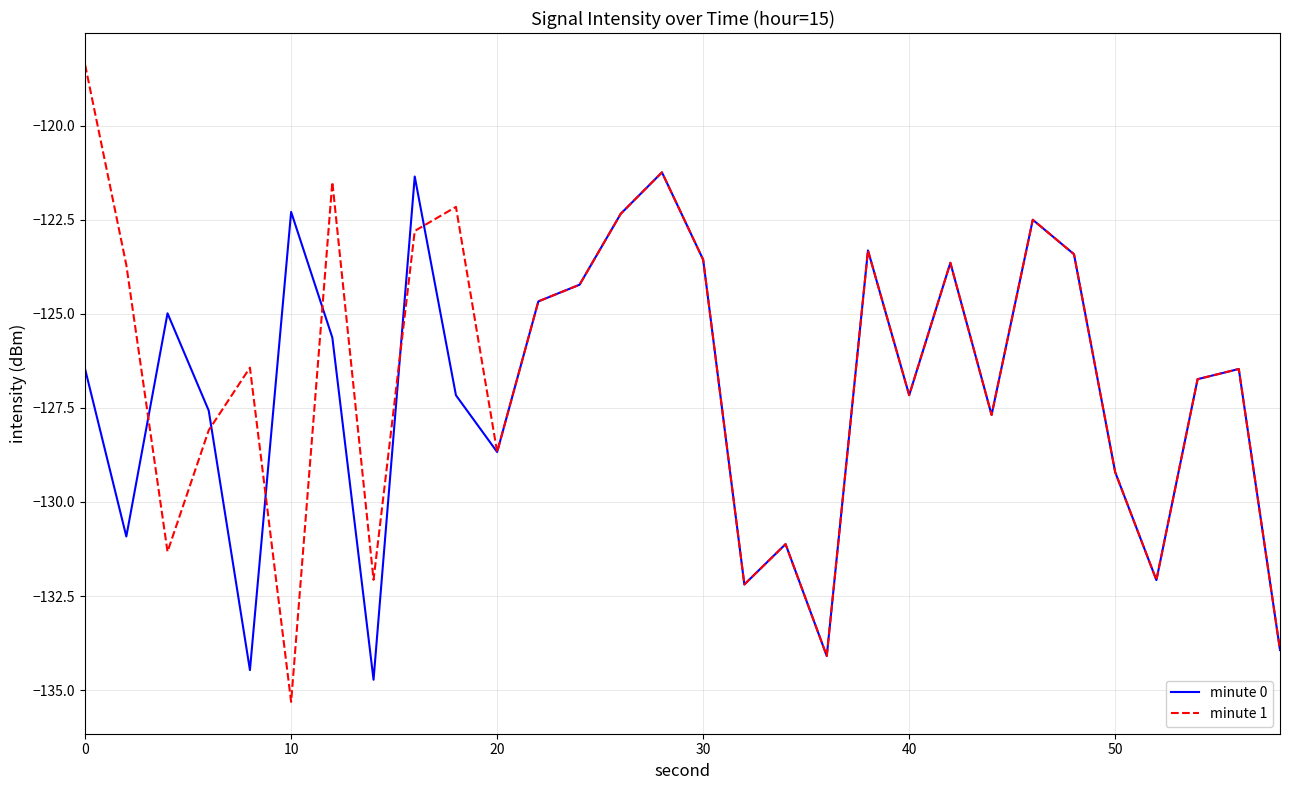

What is the sum of all minute 0 values?

-3813.9